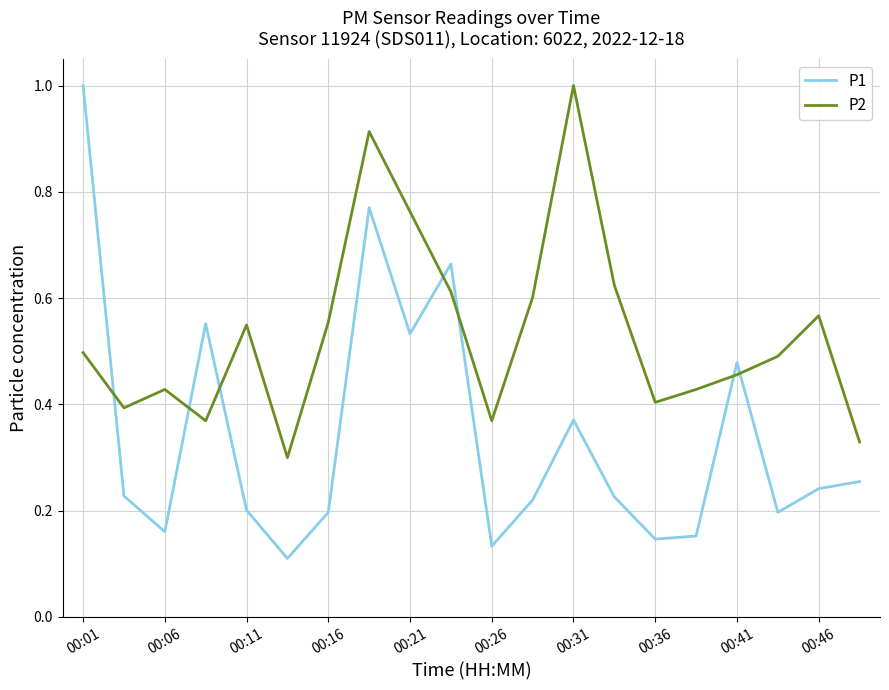

Rank the series by their average value, from lowest to highest.

P1, P2